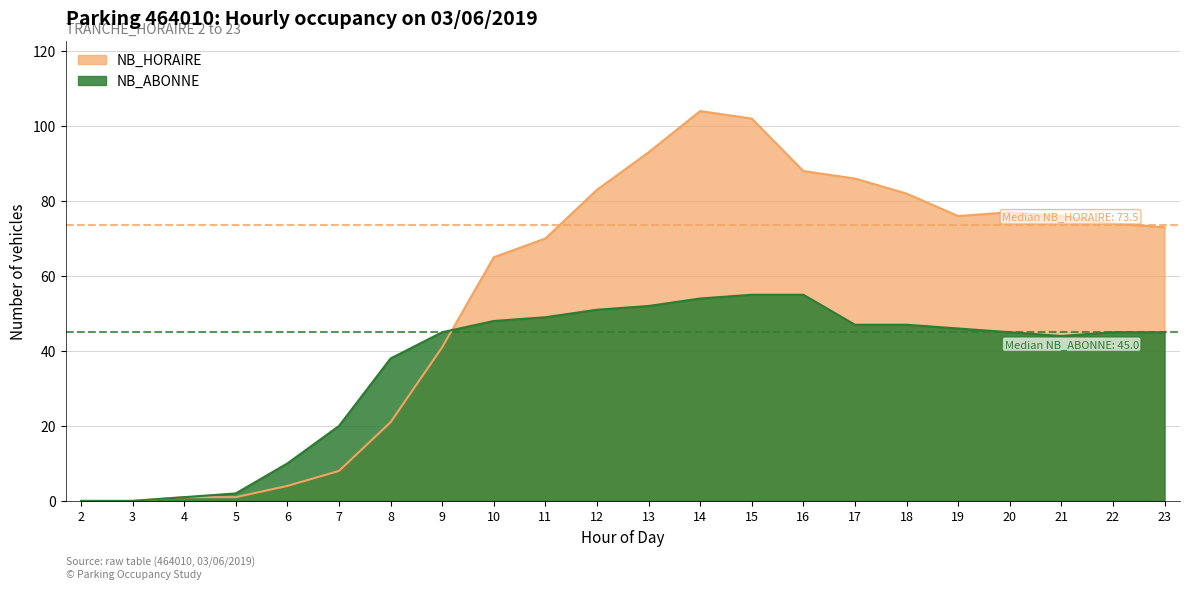

Reading left to right, extract all data points from this chart.

NB_HORAIRE: 2=0	3=0	4=1	5=1	6=4	7=8	8=21	9=41	10=65	11=70	12=83	13=93	14=104	15=102	16=88	17=86	18=82	19=76	20=77	21=76	22=74	23=73
NB_ABONNE: 2=0	3=0	4=1	5=2	6=10	7=20	8=38	9=45	10=48	11=49	12=51	13=52	14=54	15=55	16=55	17=47	18=47	19=46	20=45	21=44	22=45	23=45